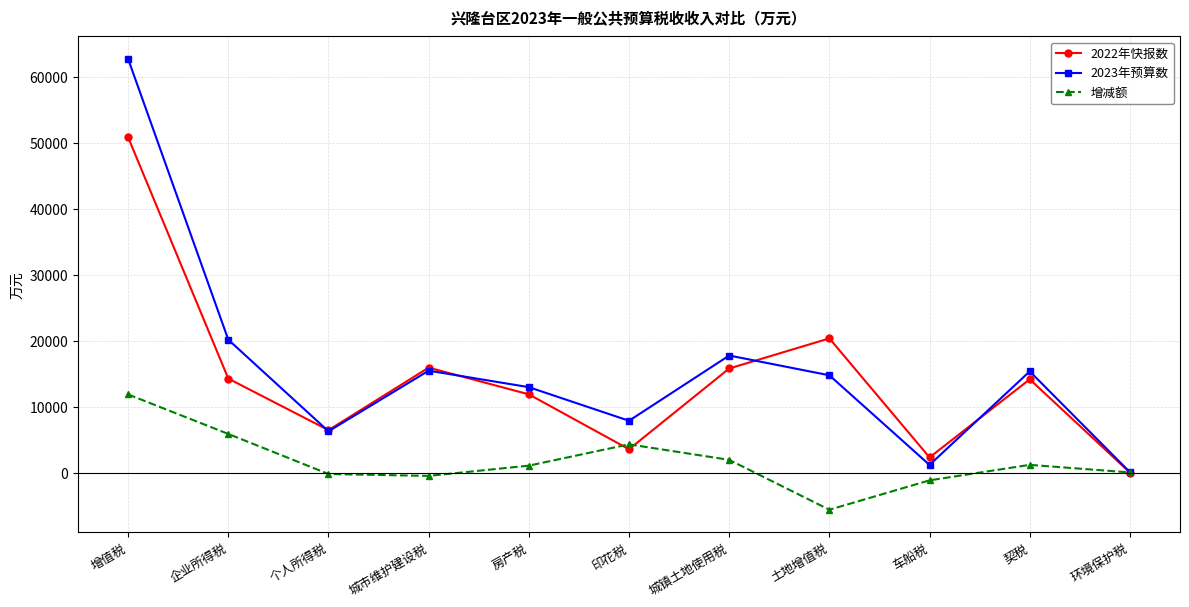

Is it true that 2022年快报数 equals 78558 at 增值税?

False